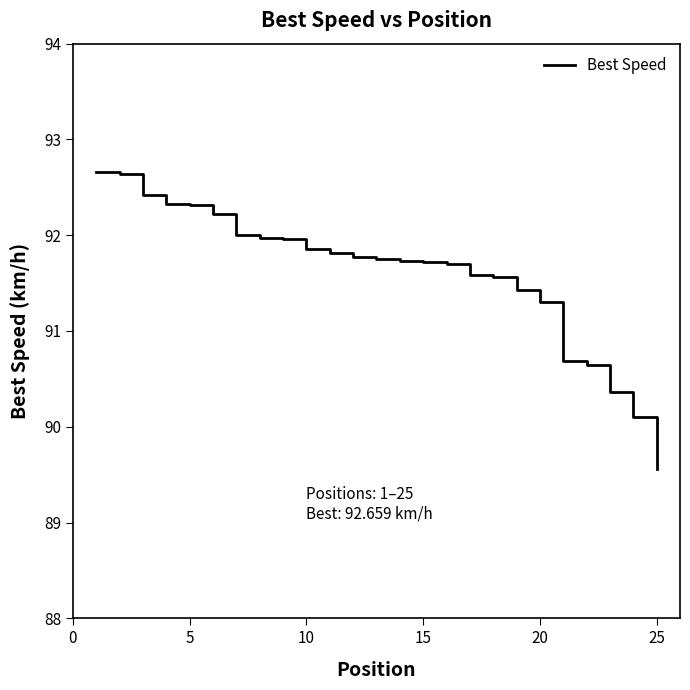

What is the difference between the maximum and minimum values?

3.1